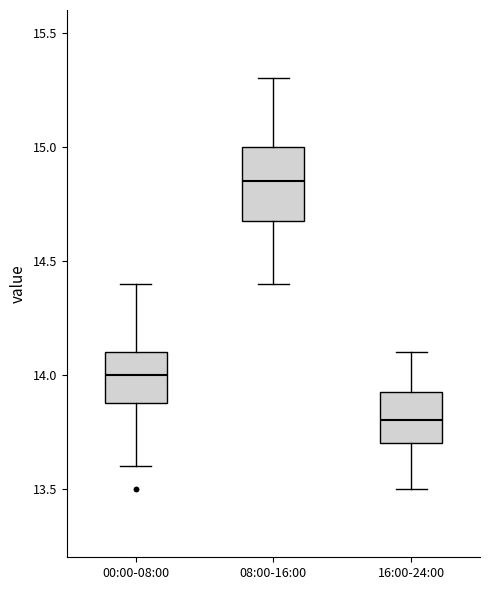

Which box has the lowest median line?

16:00-24:00